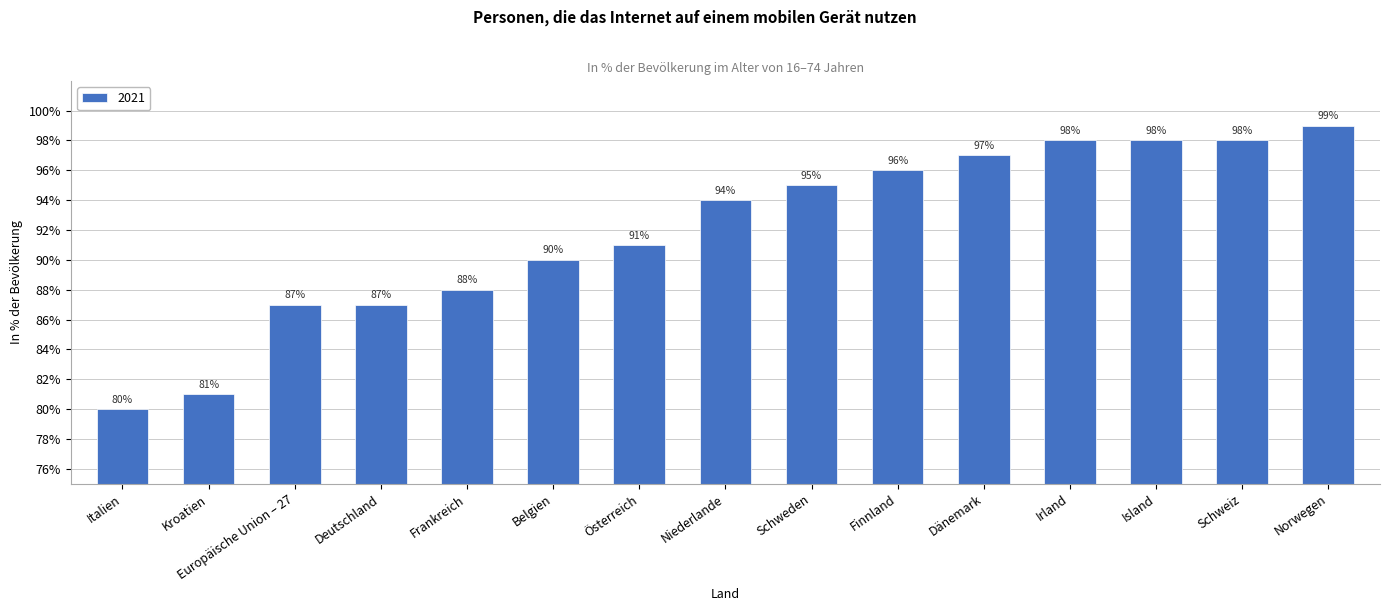

At which category does the chart reach its peak across all series?

Norwegen